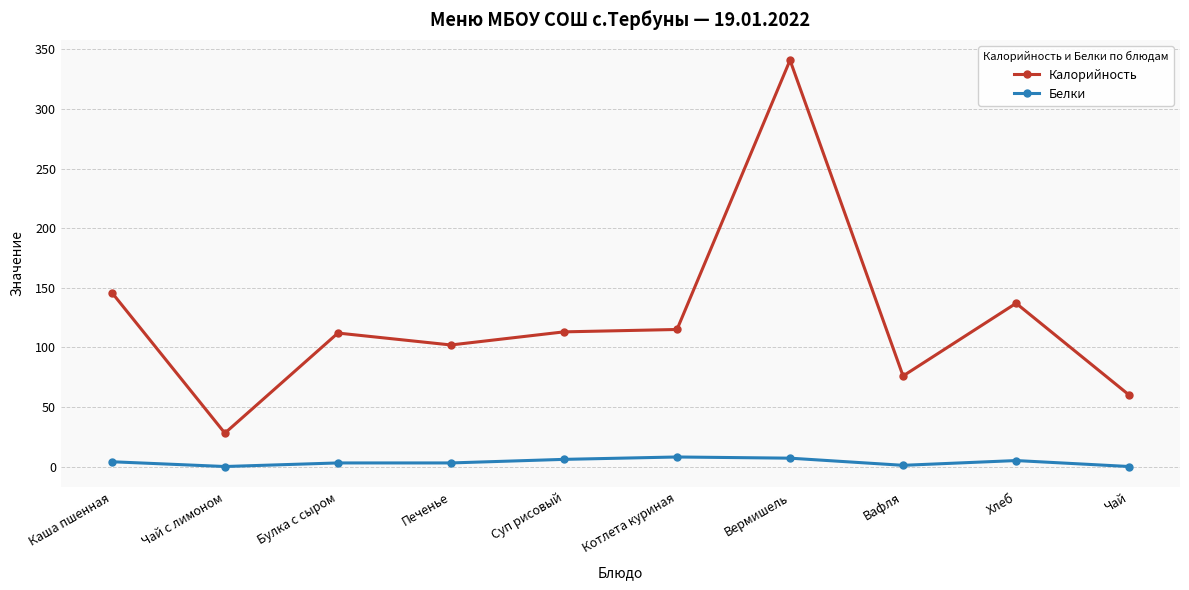

What are all the series names shown in the legend?

Калорийность, Белки